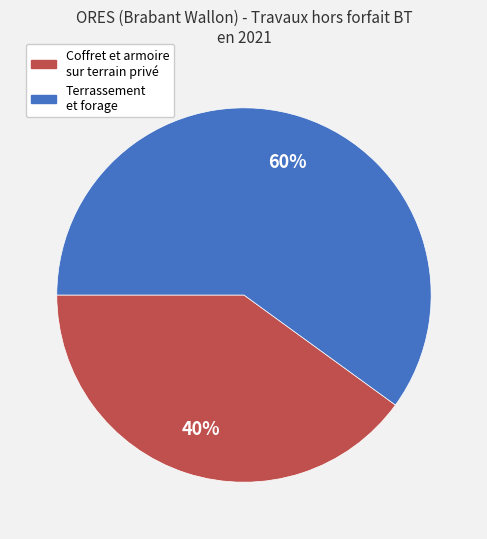

Is there any slice that represents more than half of the pie?

Yes